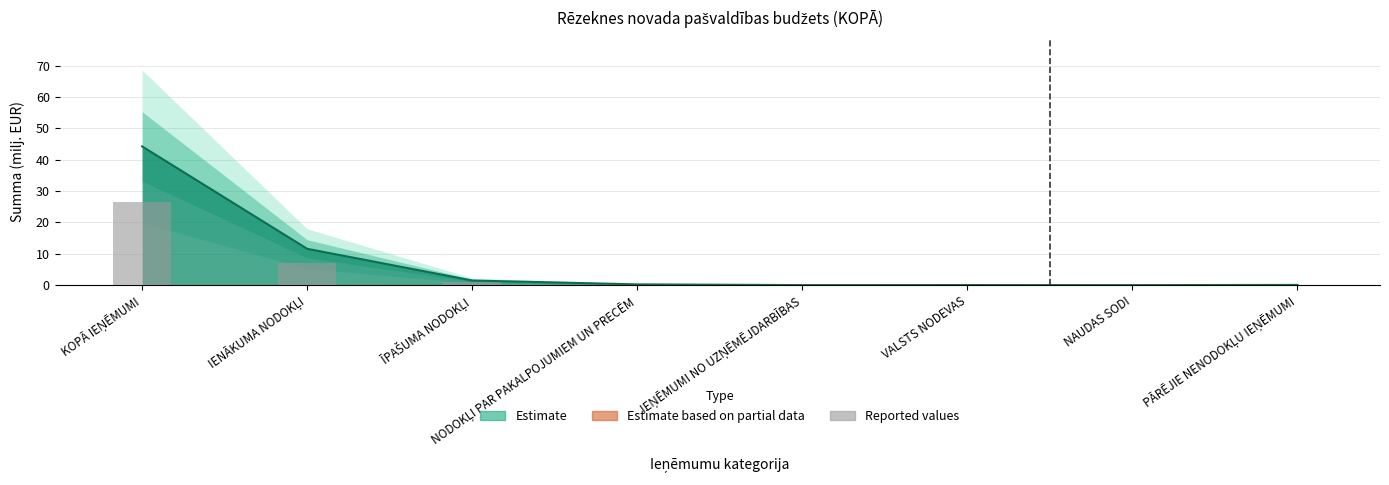

The value at ĪPAŠUMA NODOKĻI is 0.3. True or false?

False